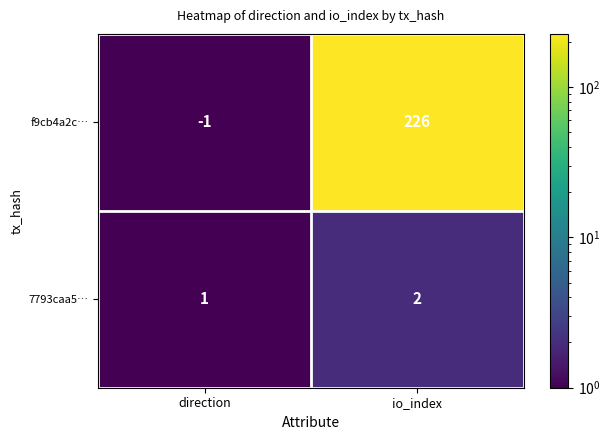

Rank the series by their maximum value, from lowest to highest.

7793caa5…, f9cb4a2c…